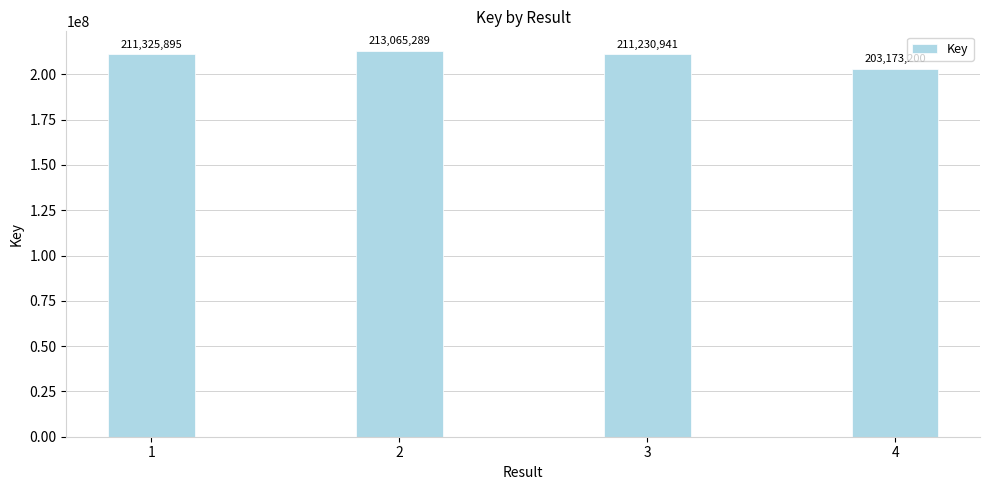

List the labels in order of value, largest first.

2, 1, 3, 4